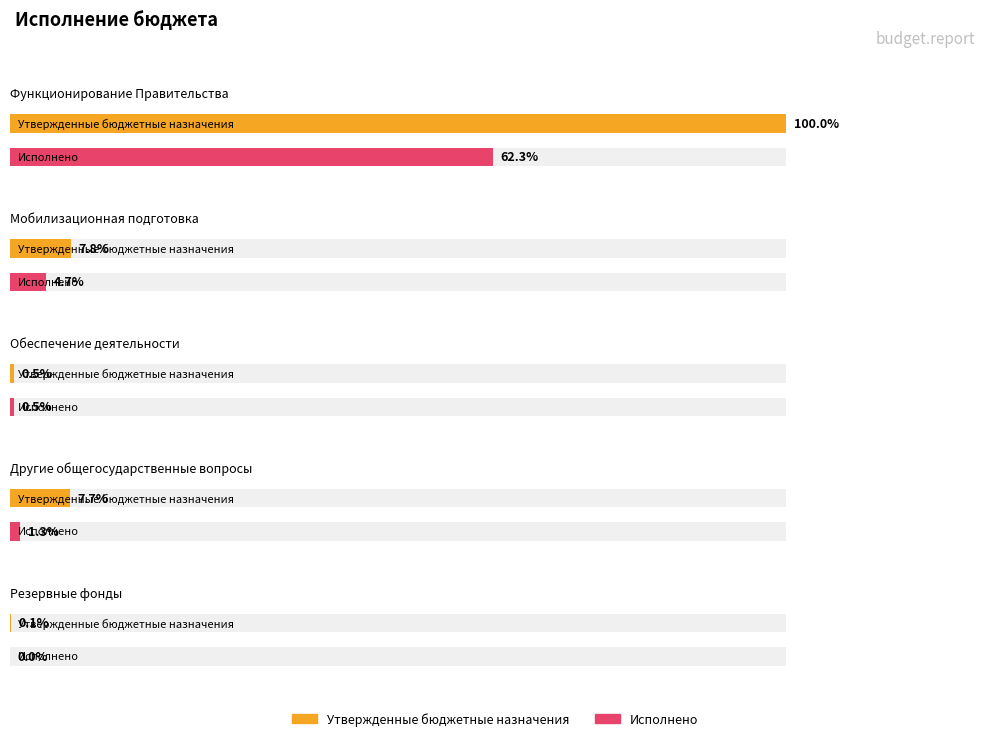

At which category is the sum across all series the highest?

Функционирование Правительства